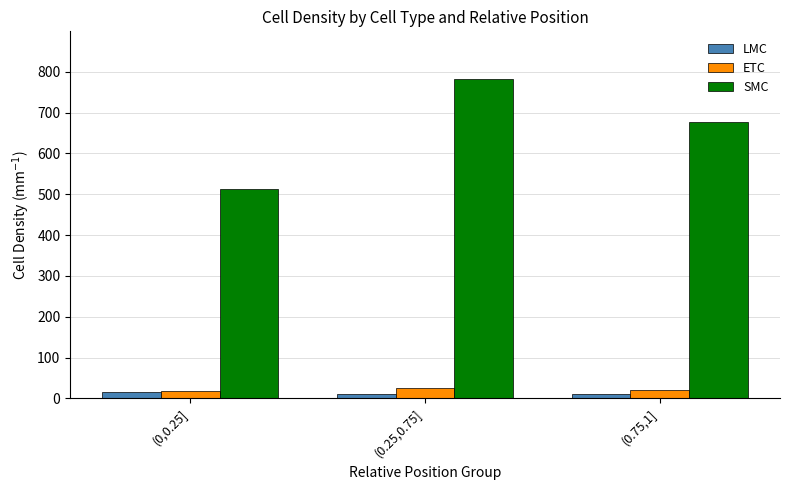

Which series has the largest total across all categories?

SMC